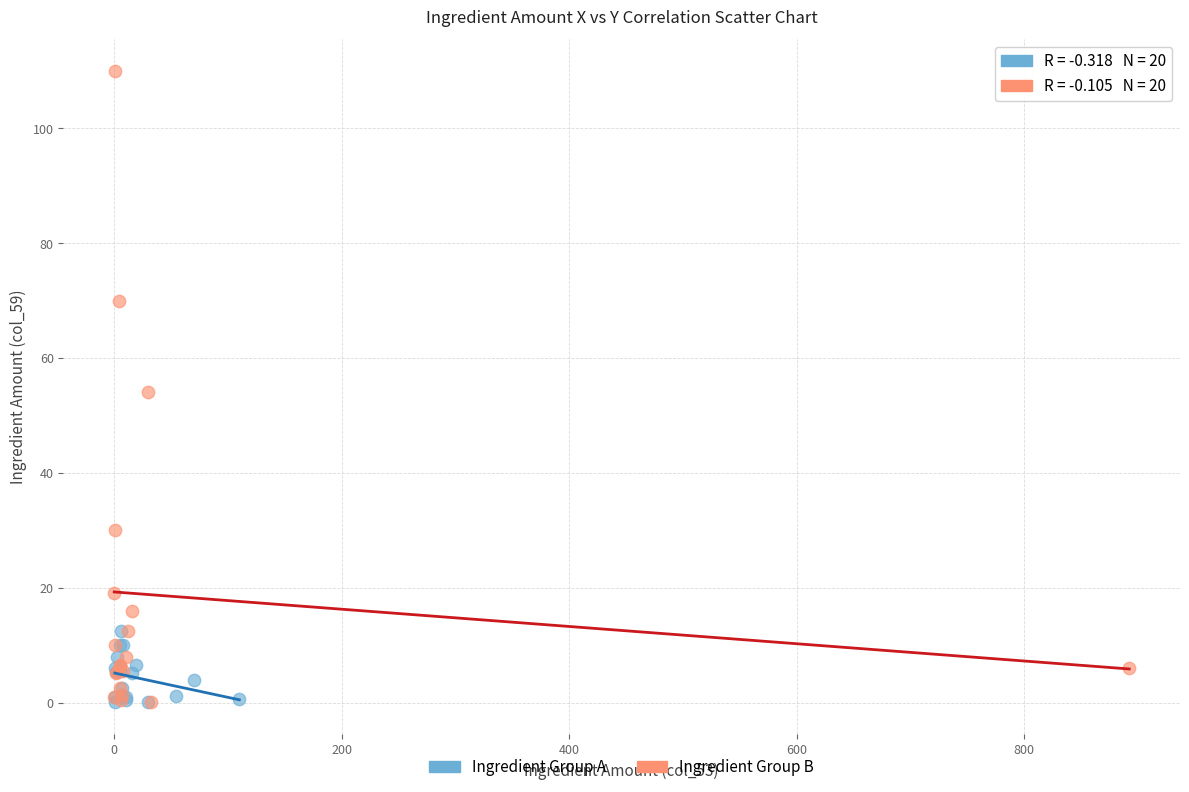

Which series contains the highest Y value?

Ingredient Group B